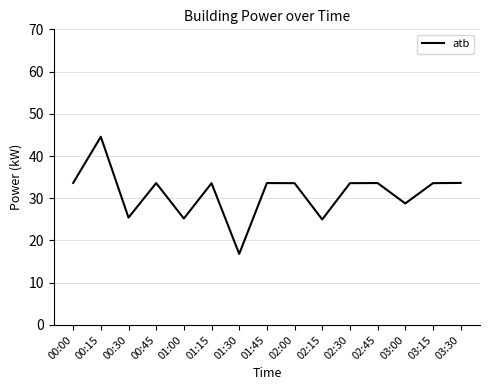

The value at 02:30 is 49.6. True or false?

False